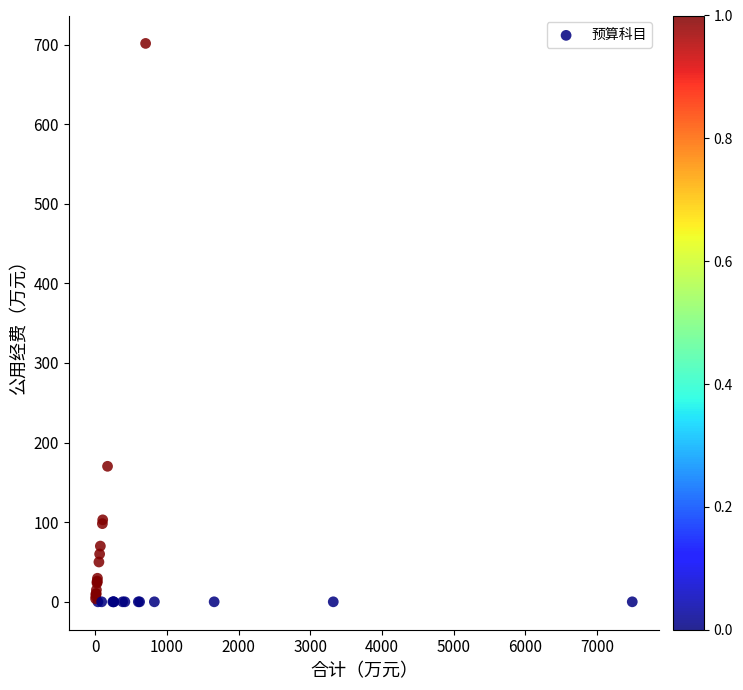

What Y value in the scatter plot is closest to 350?

170.2